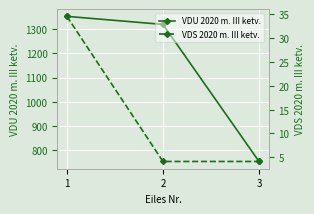

Rank the series by their average value, from lowest to highest.

VDS 2020 m. III ketv., VDU 2020 m. III ketv.